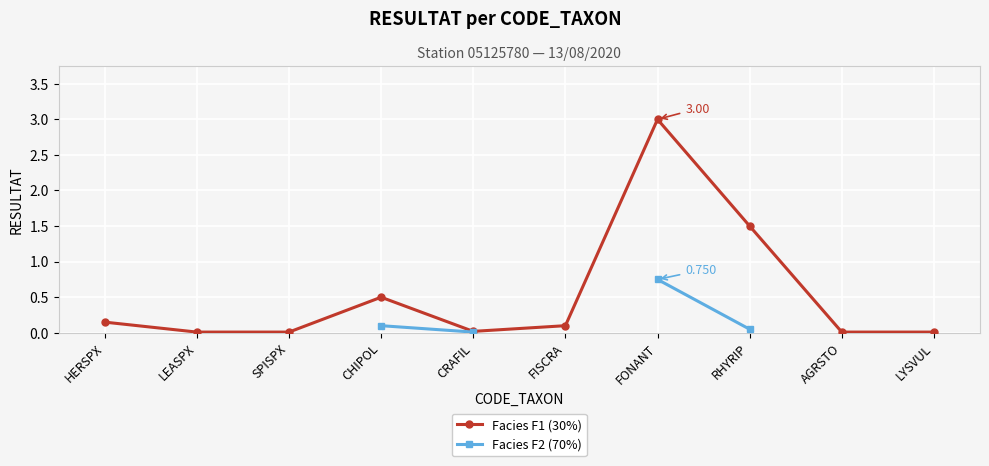

What is the sum of all Facies F1 (30%) values?

5.3